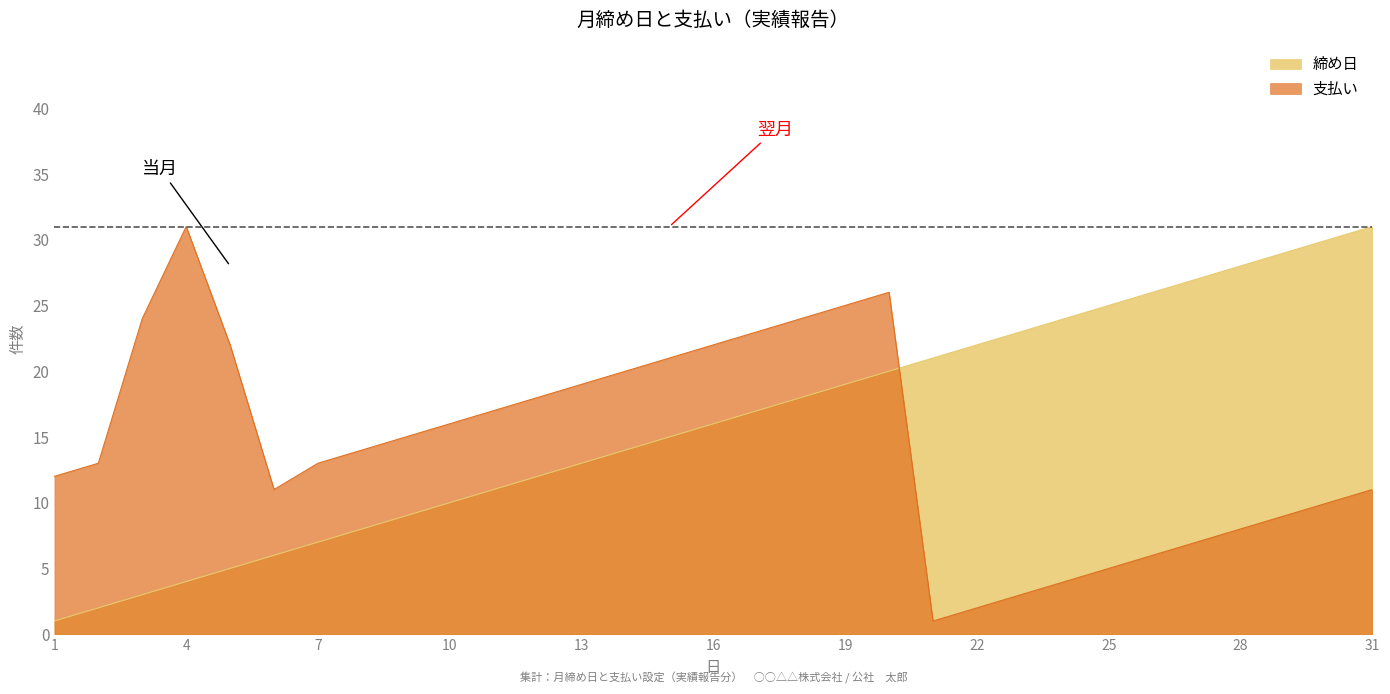

What is the difference between the maximum and minimum values?

30